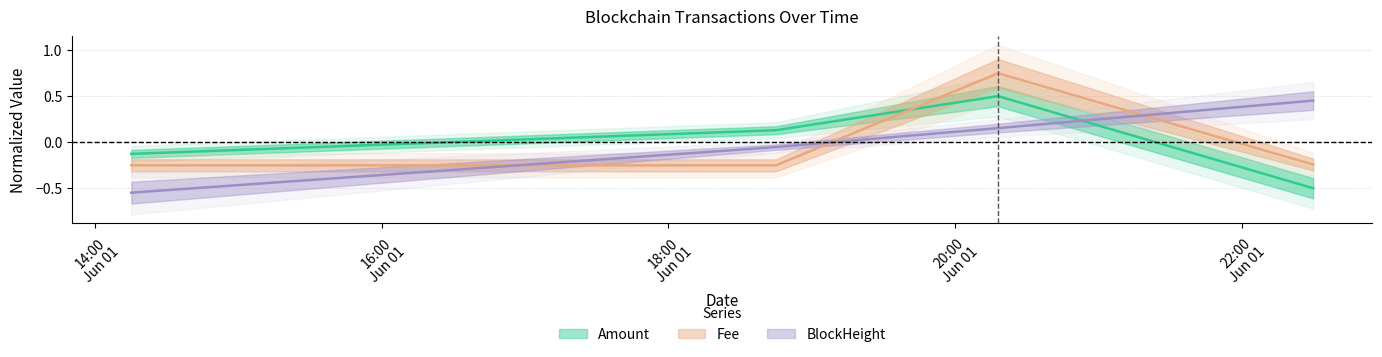

How many categories are shown in the chart?

4